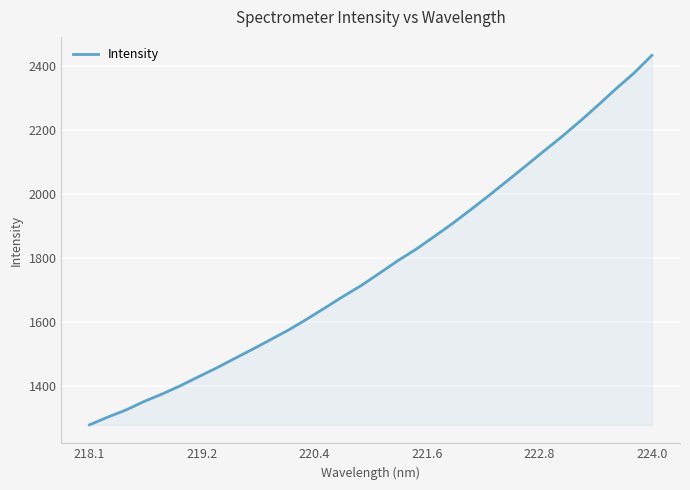

What is the difference between the maximum and minimum values?

1156.1